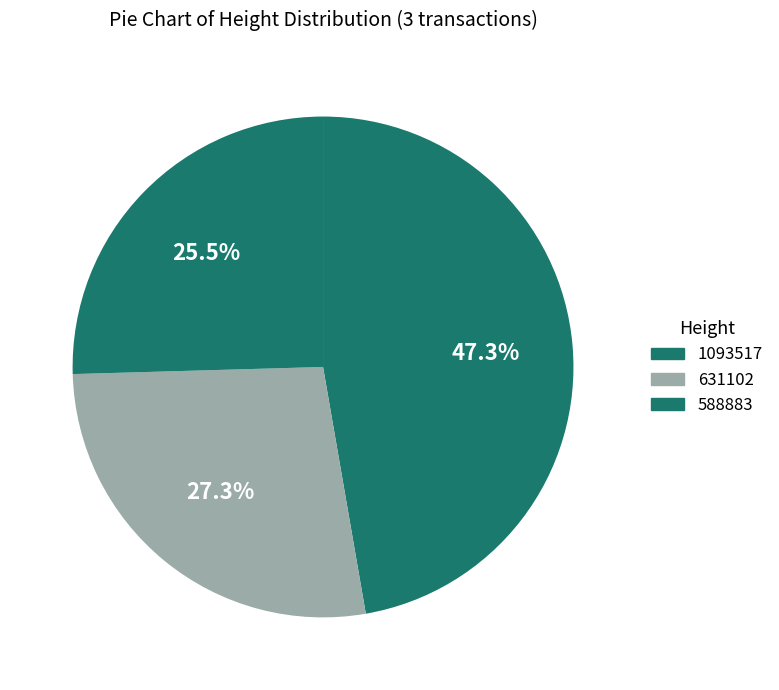

To the nearest percent, what is the difference between the largest and smallest slice percentages?

22%